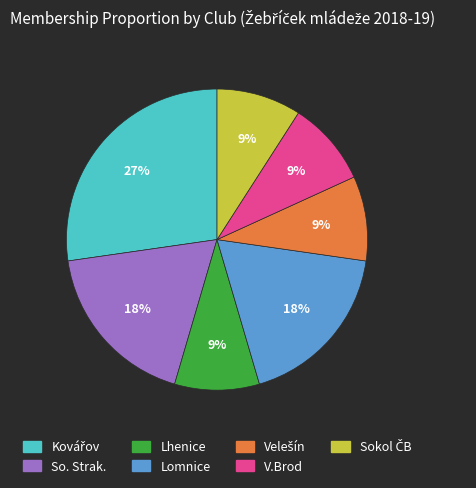

Combined, do V.Brod and Lomnice account for over 50%?

No